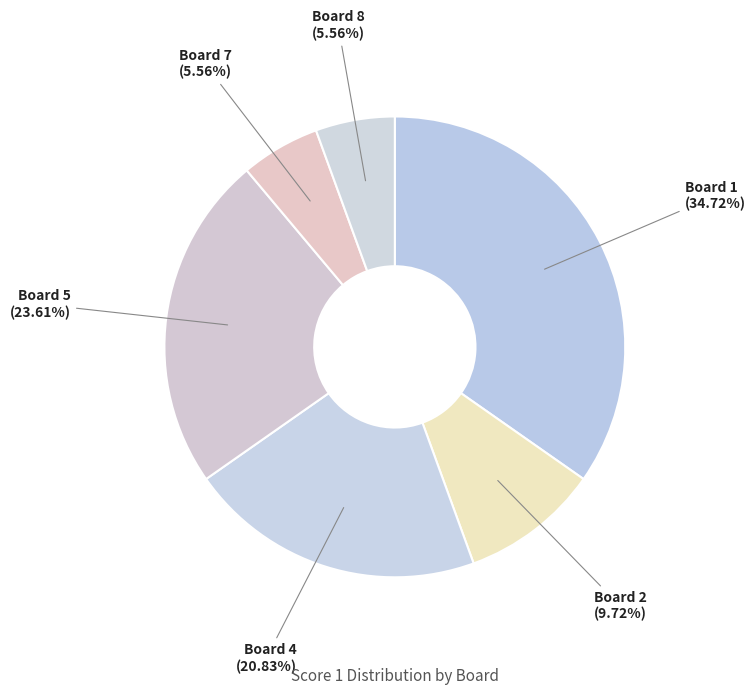

Count the number of slices in the pie.

6